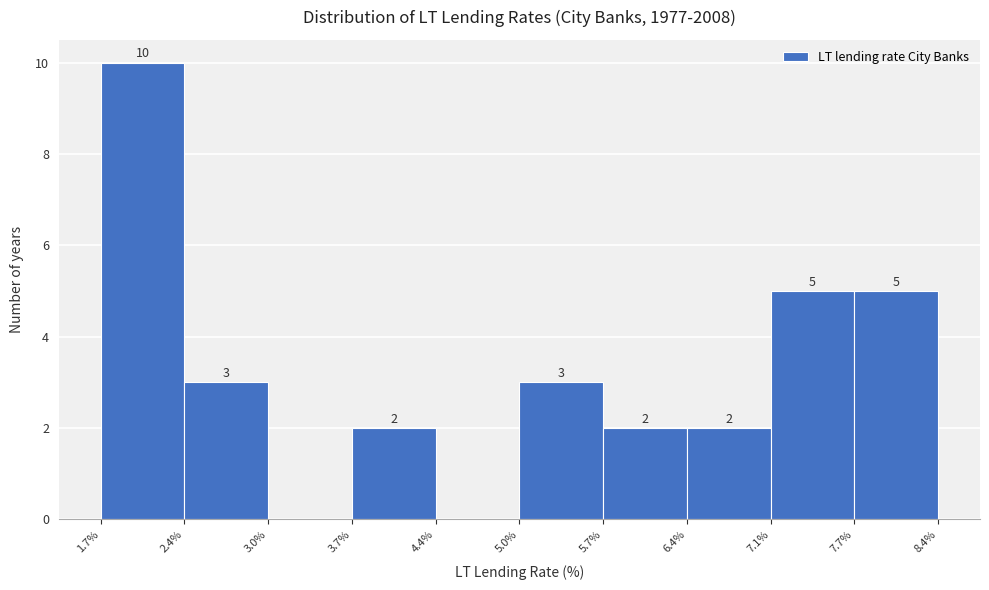

Over which range of the x-axis is the bar tallest?

1.7% to 2.4%